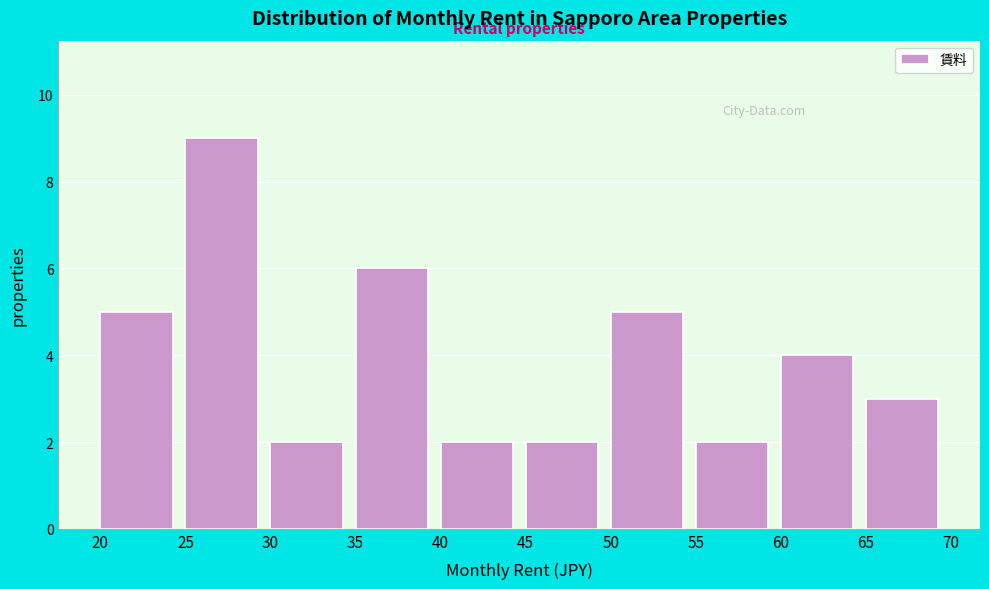

Reading right to left, extract all data points from this chart.

65=3	60=4	55=2	50=5	45=2	40=2	35=6	30=2	25=9	20=5